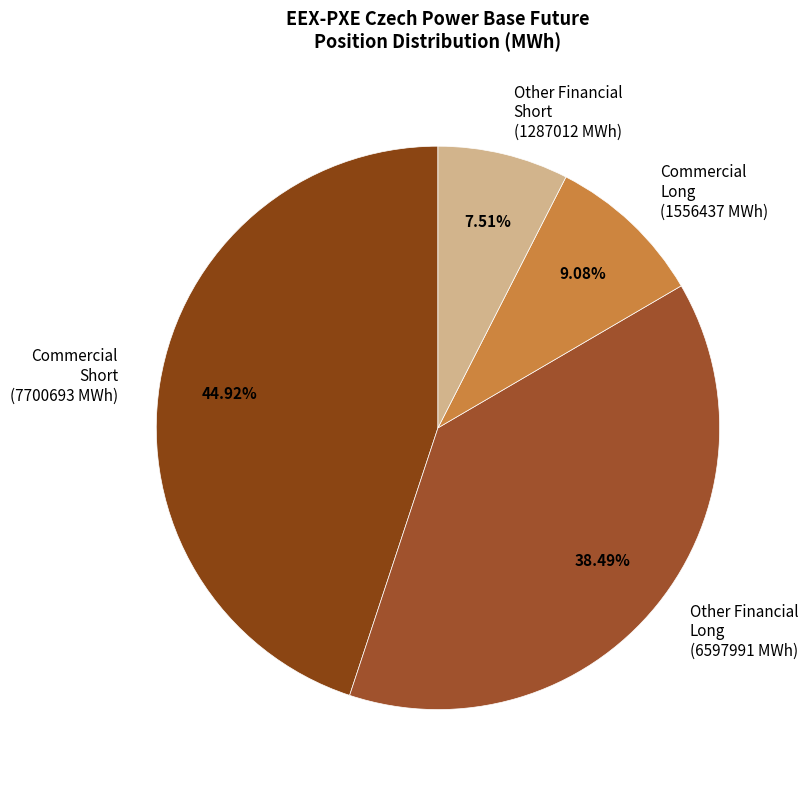

Is there a majority slice in this chart?

No